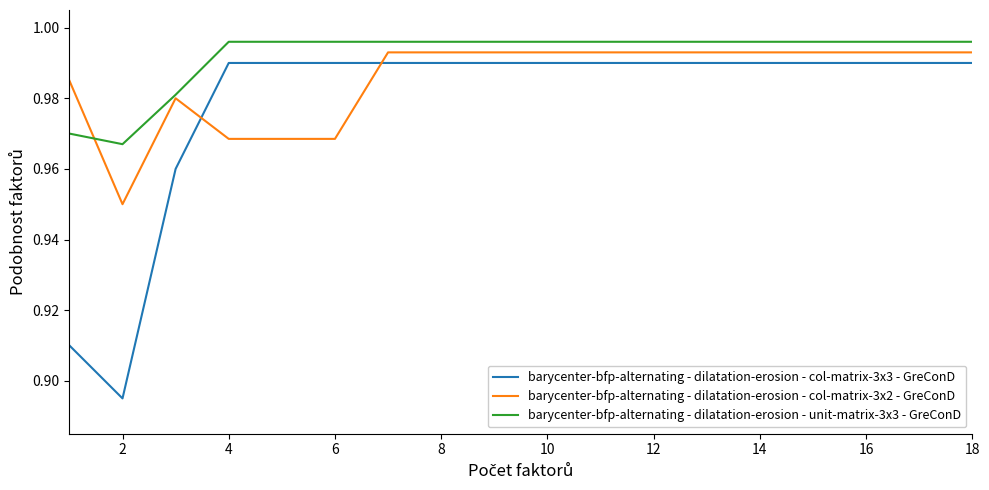

Which series has the largest range (max minus min)?

barycenter-bfp-alternating - dilatation-erosion - col-matrix-3x3 - GreConD